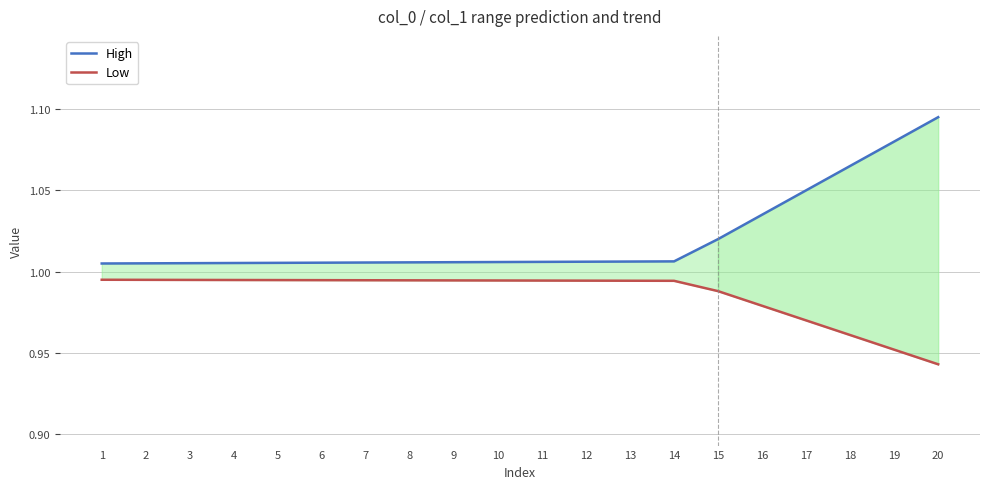

The Low series shows 1.0 at 18. True or false?

True